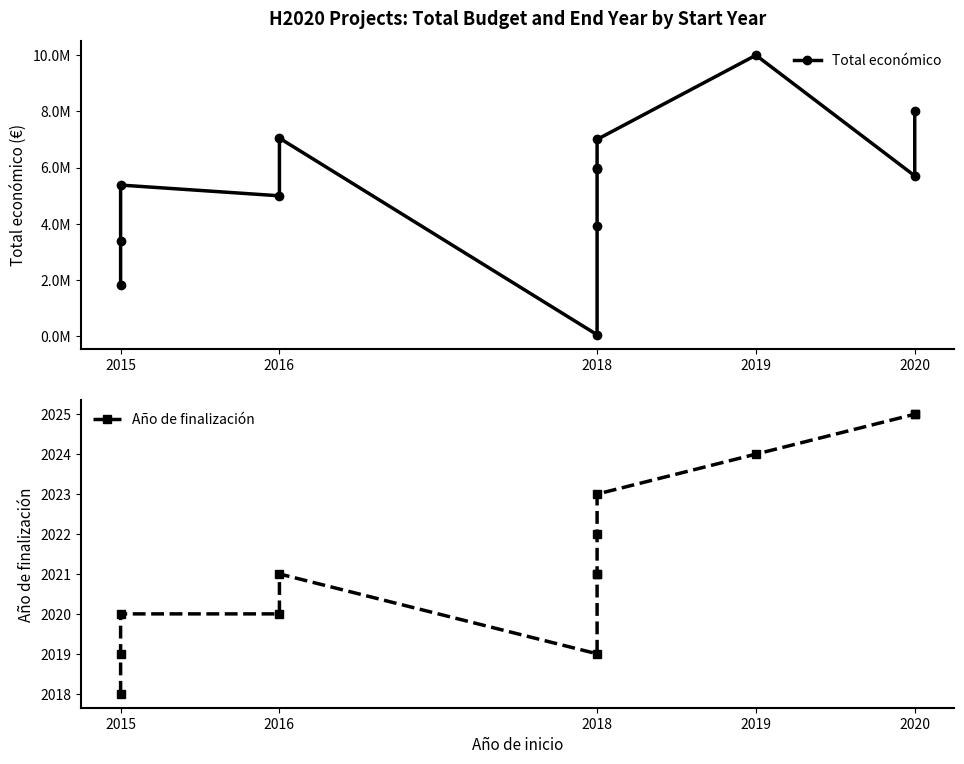

Between 2015 and 2018, which series saw the biggest shift?

Total económico